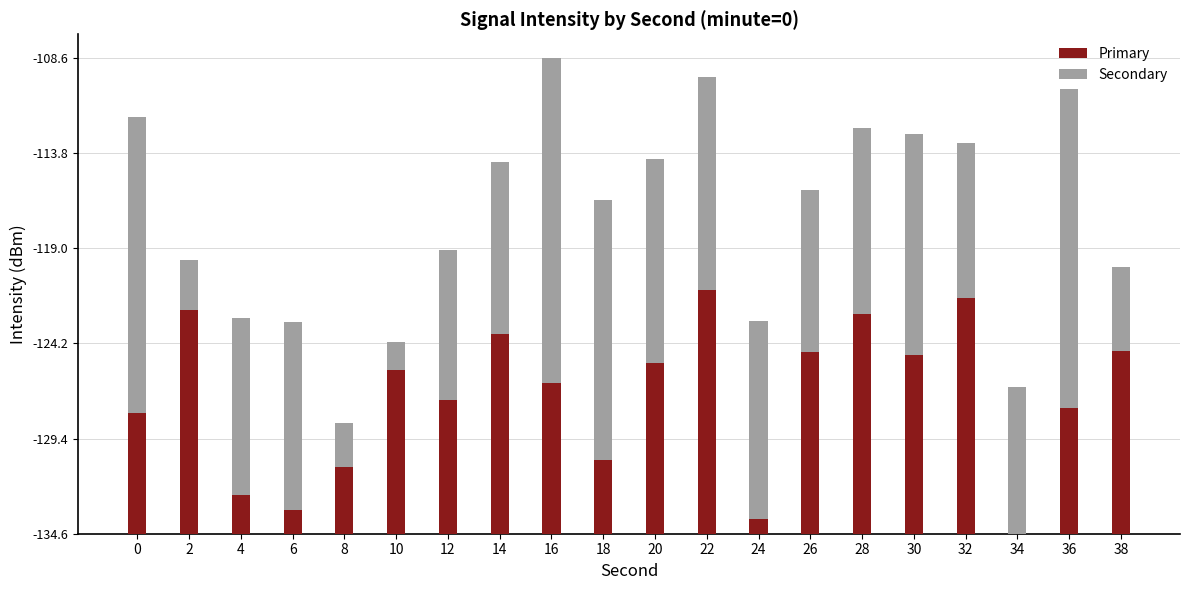

What is the total value across all series at 38?

14.6